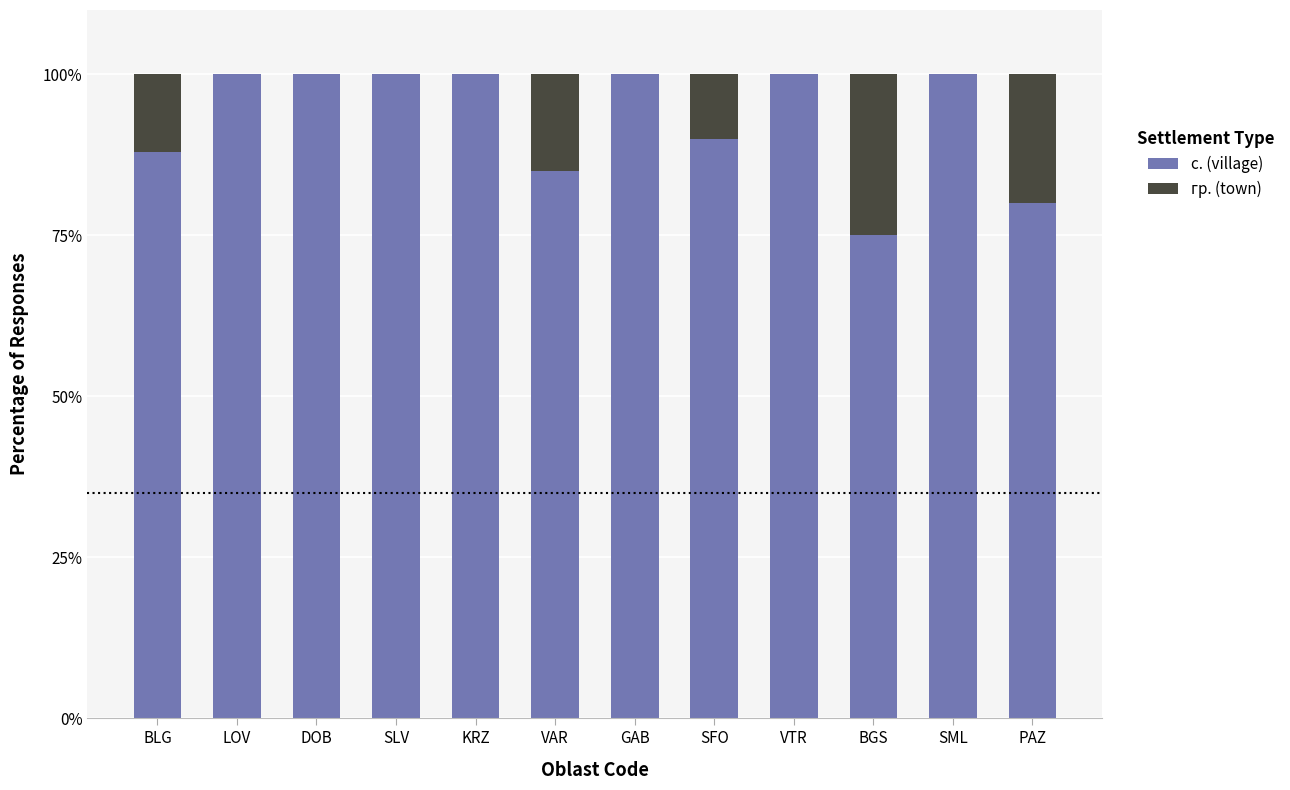

What is the total value across all series at VTR?

100